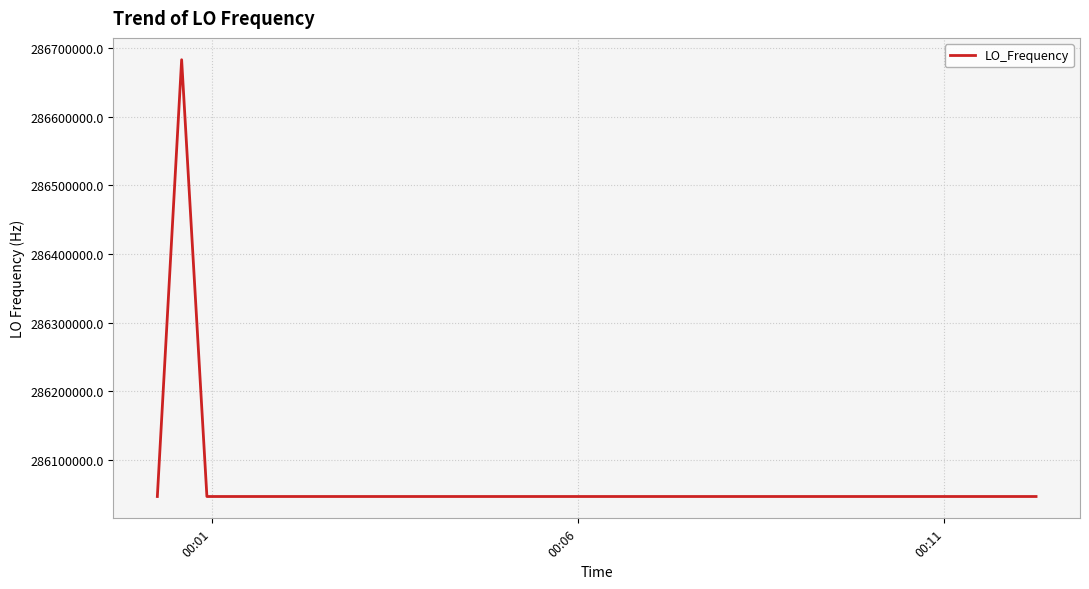

How many lines are shown in the chart?

1